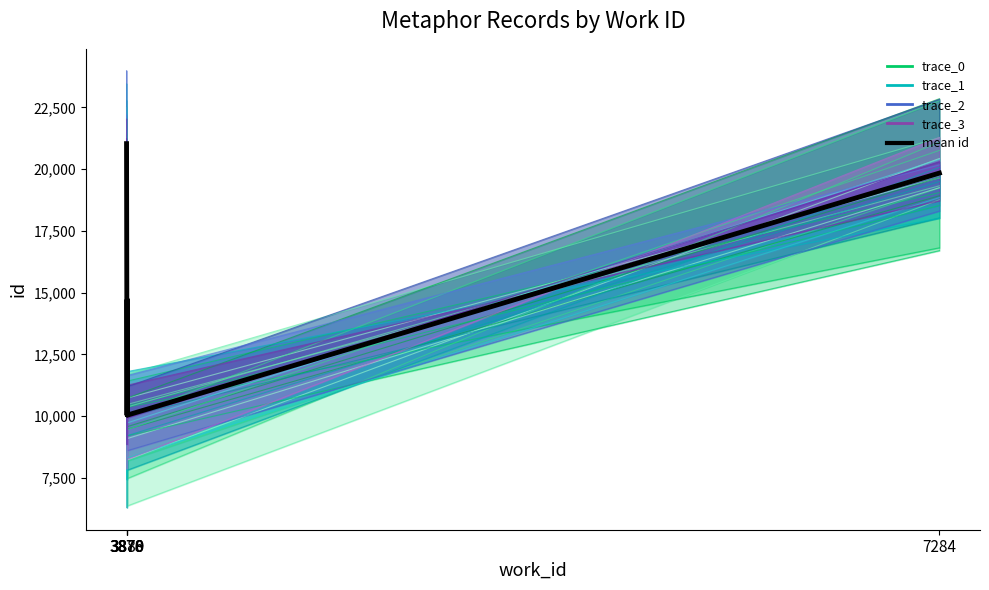

Reading left to right, what are all the values shown in this chart?

21033.0	10047.0	14721.5	10049.0	19840.5